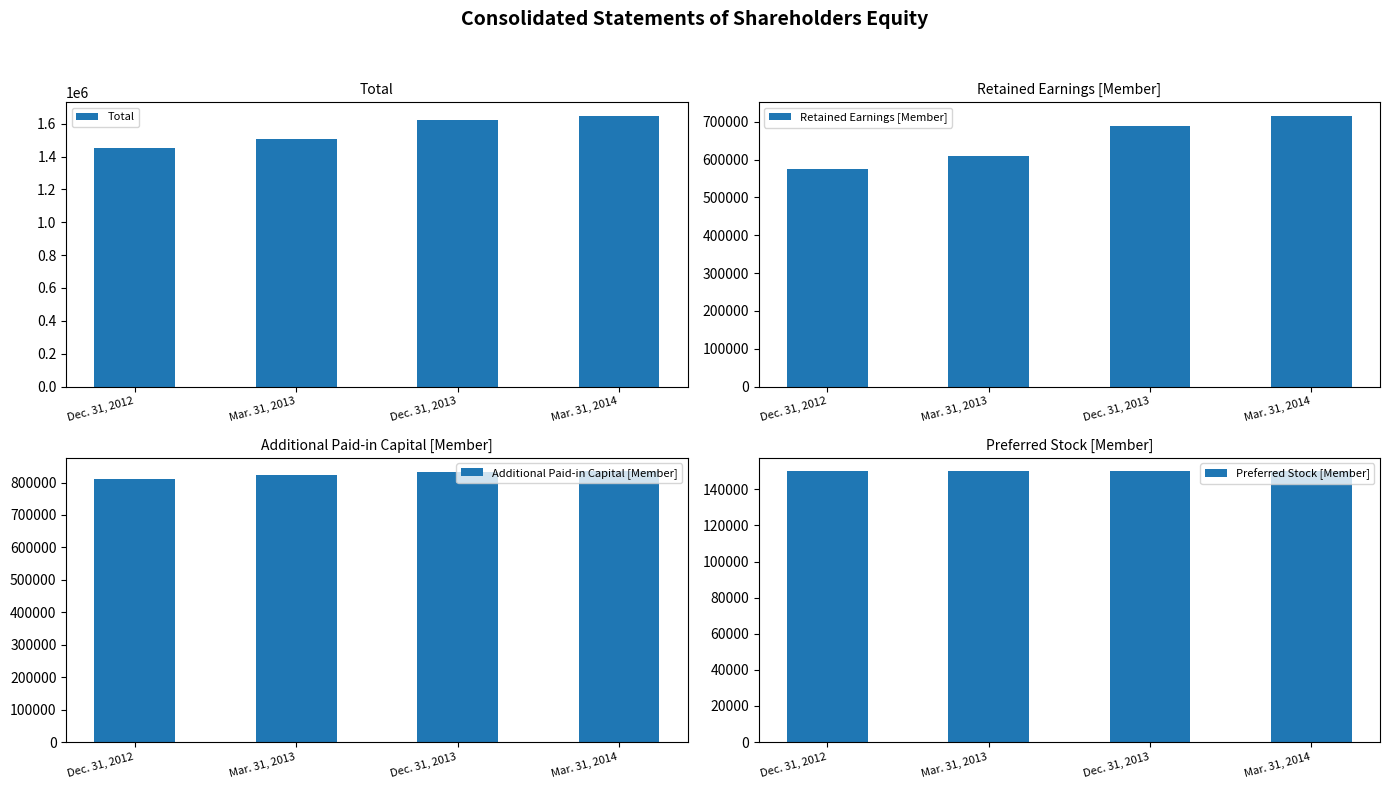

What is the total value across all series at Dec. 31, 2013?

3293415